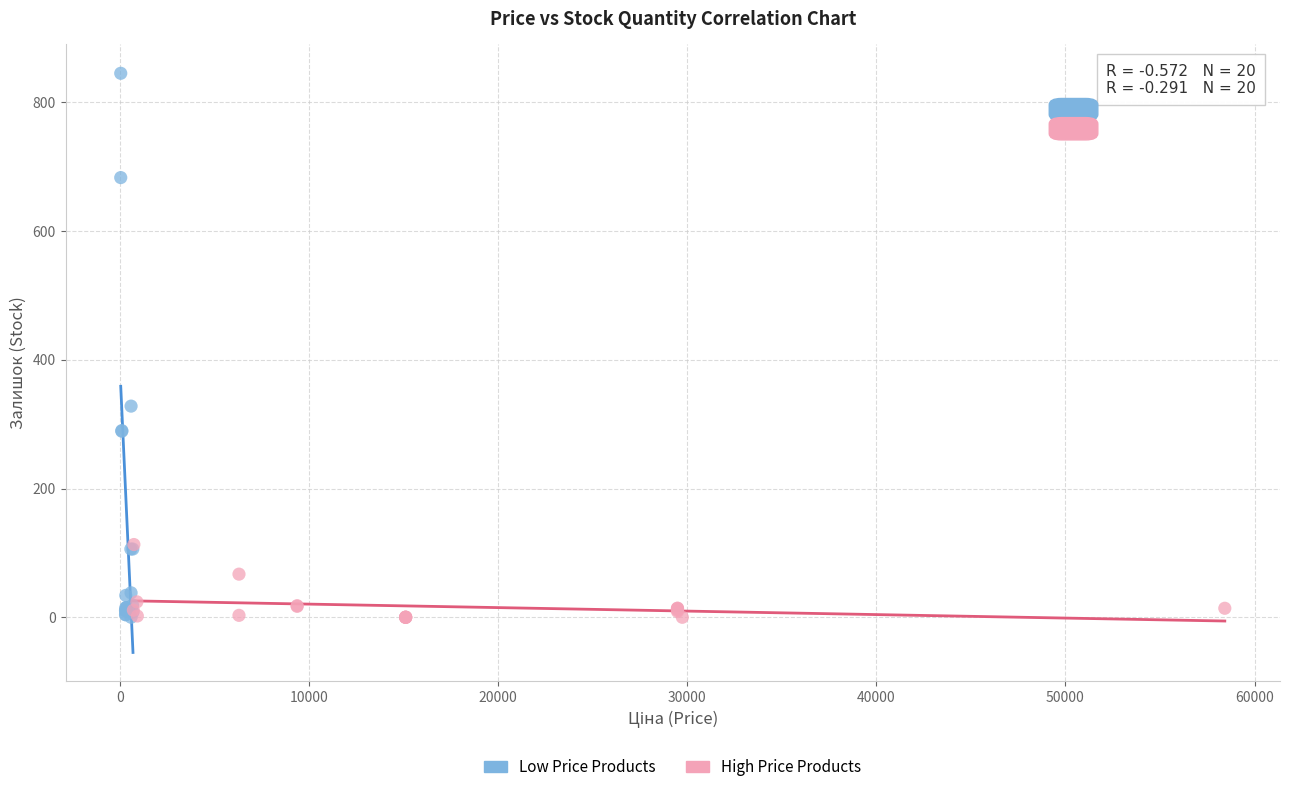

Which series has the widest spread of Y values?

Low Price Products